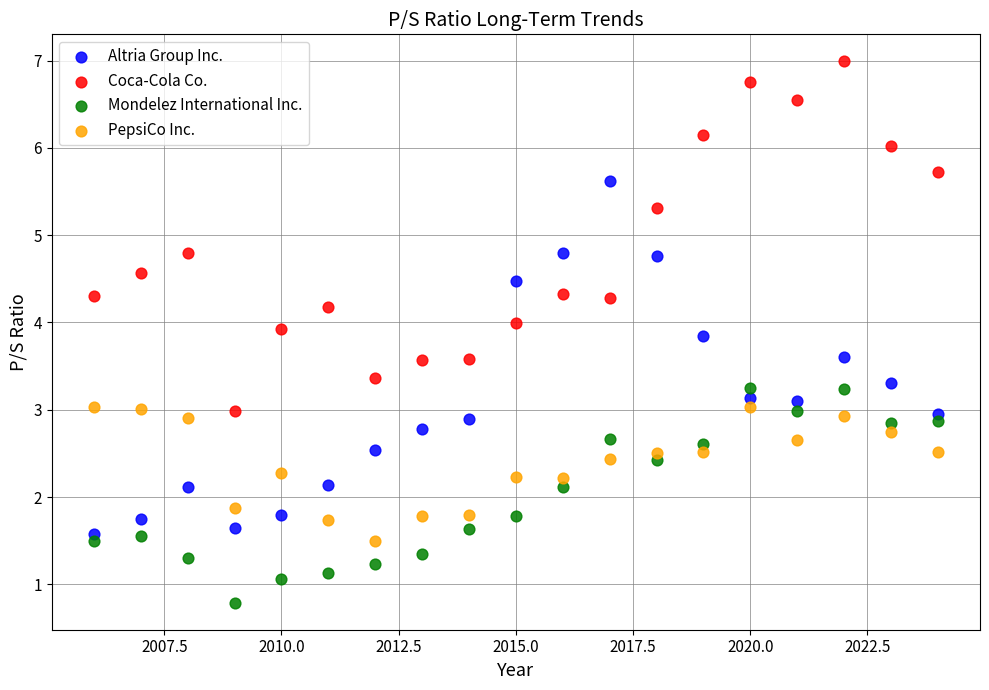

What are all the series names shown in the legend?

Altria Group Inc., Coca-Cola Co., Mondelez International Inc., PepsiCo Inc.